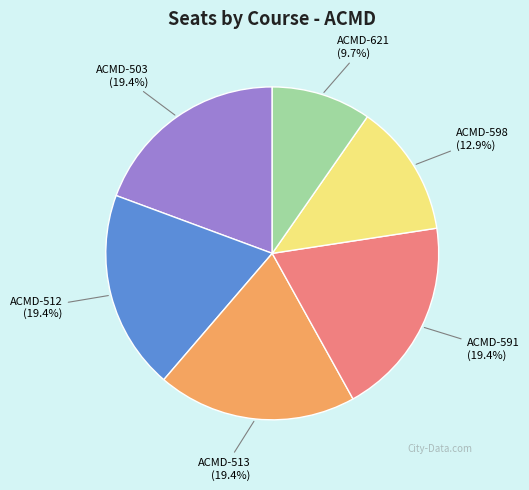

Is there any slice that represents more than half of the pie?

No